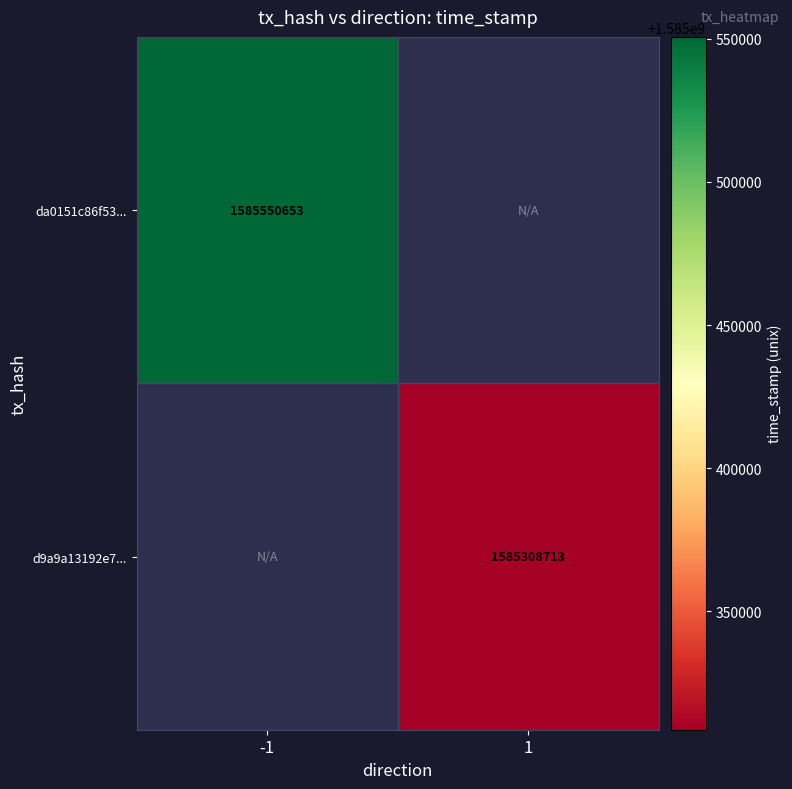

The d9a9a13192e7... series shows 1585308713 at 1. True or false?

True